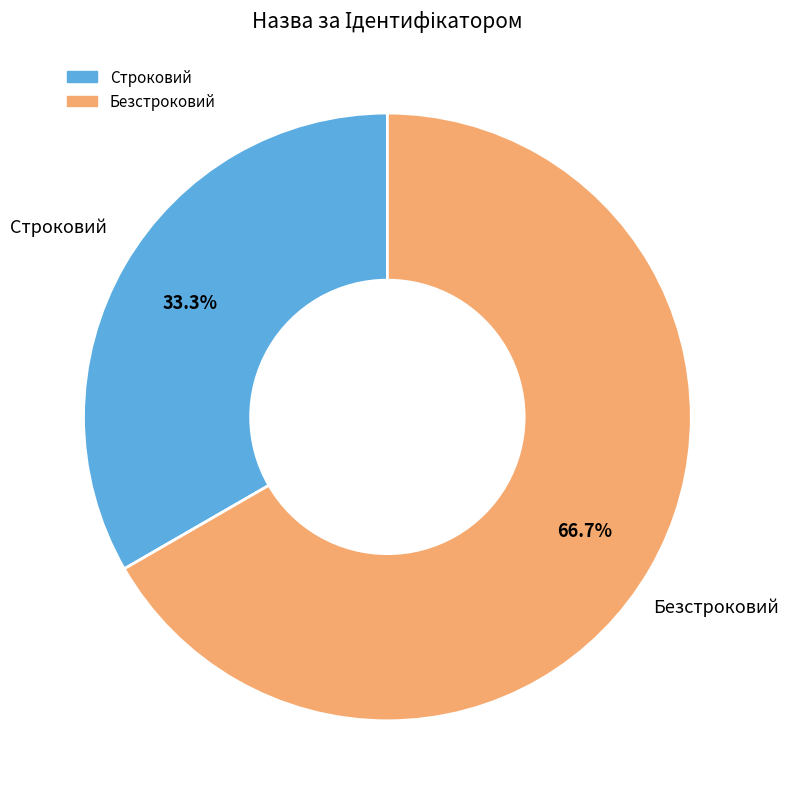

To the nearest percent, what is the difference between the Безстроковий and Строковий slice percentages?

33%